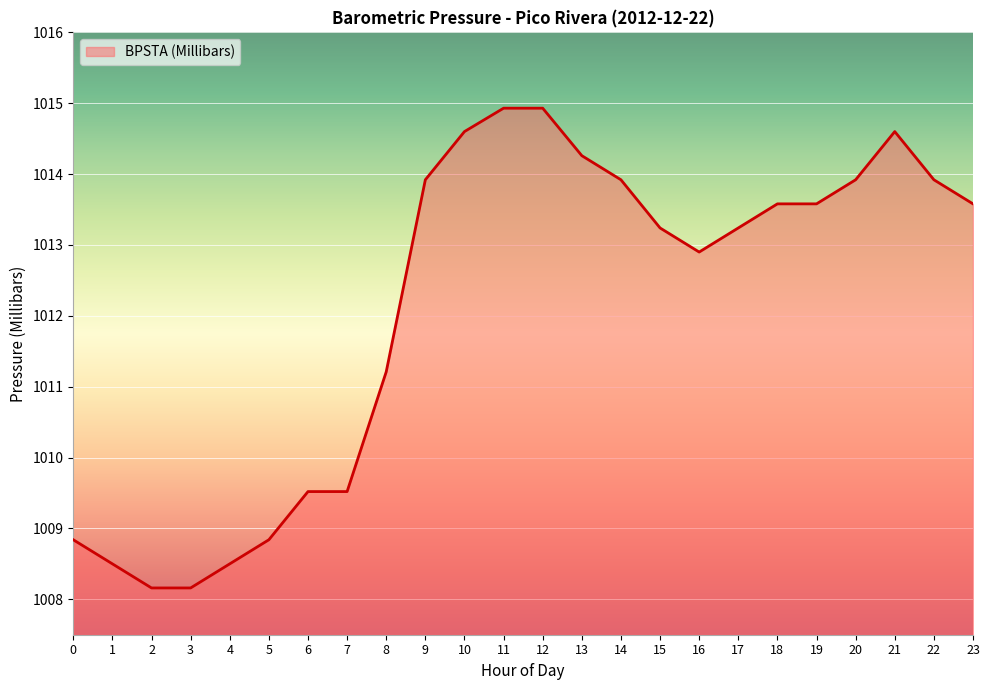

What is the difference between the values at 0 and 14?

5.1